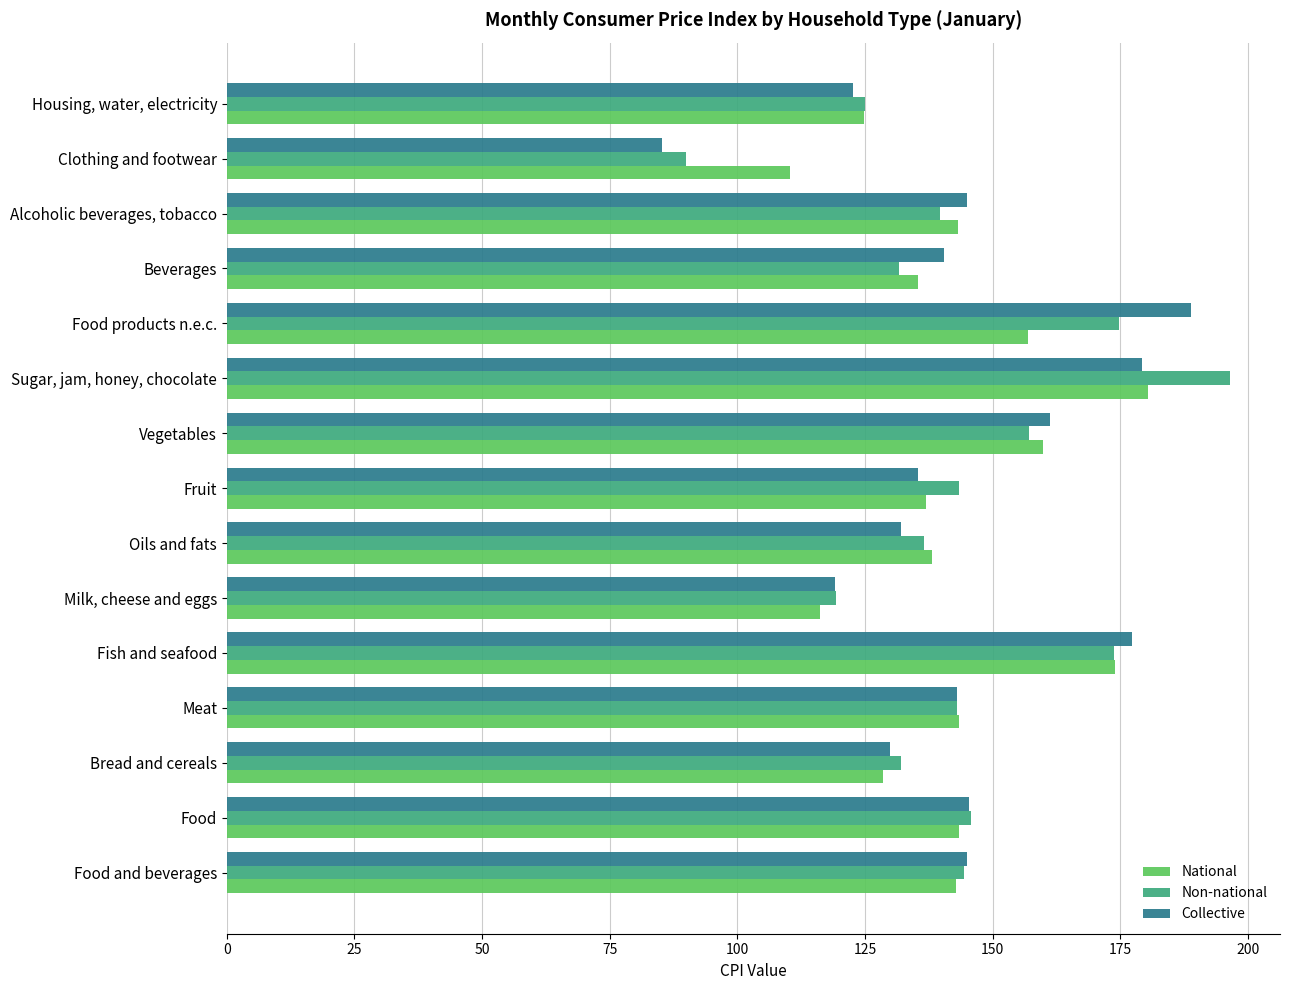

What is the difference between the maximum and second lowest values in the Collective series?

69.7